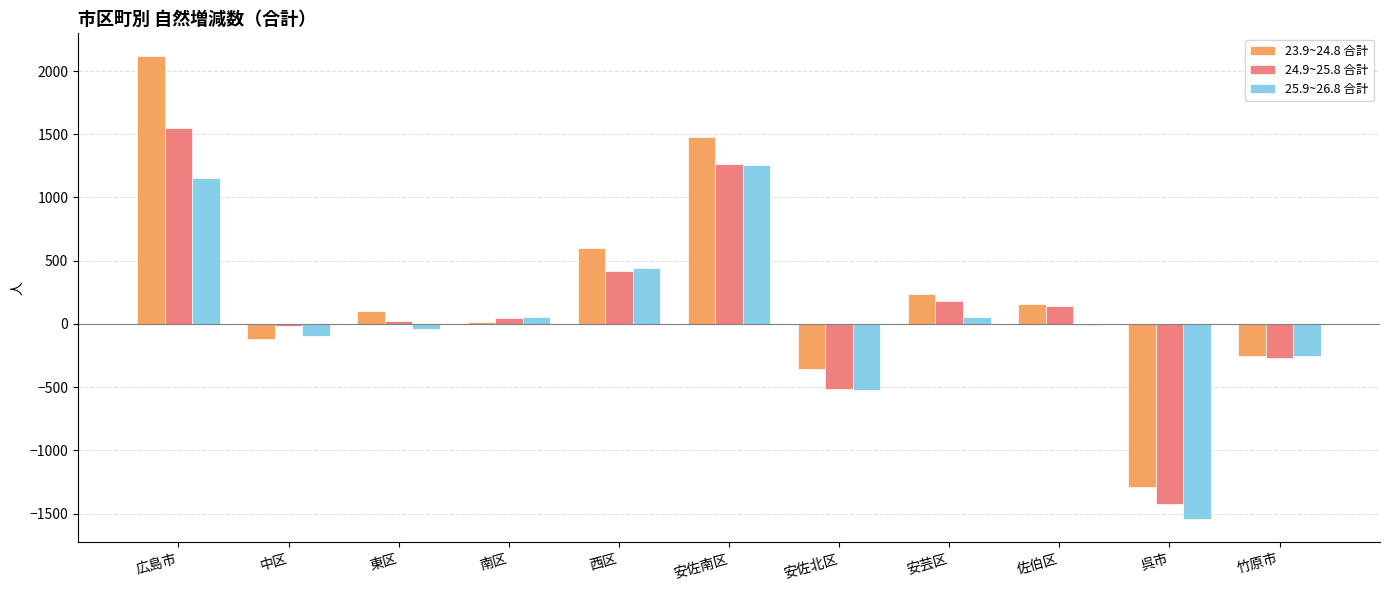

Which series changed the most between 安佐南区 and 佐伯区?

23.9~24.8 合計